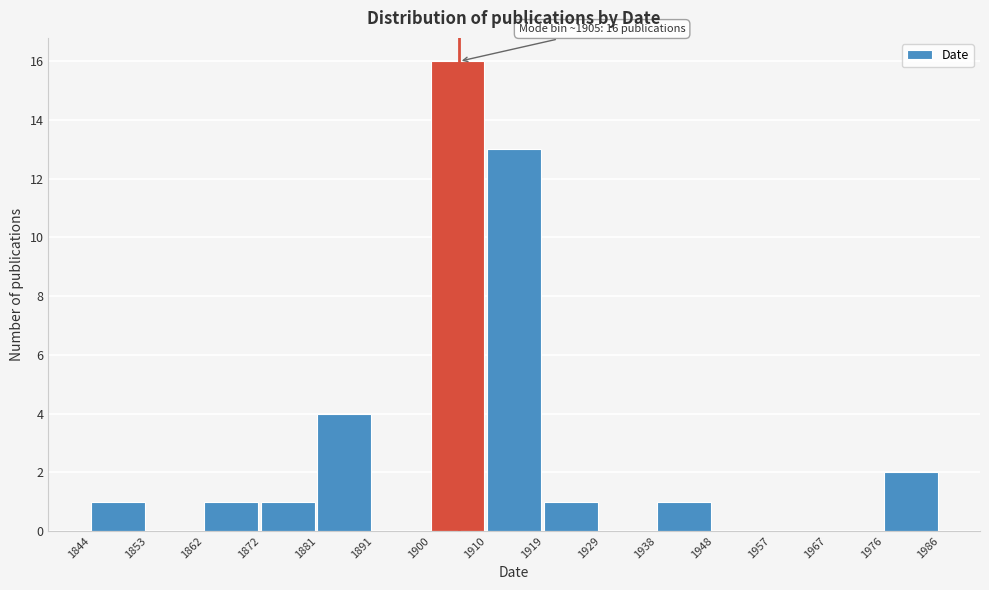

Over which range of the x-axis is the bar tallest?

1900 to 1910